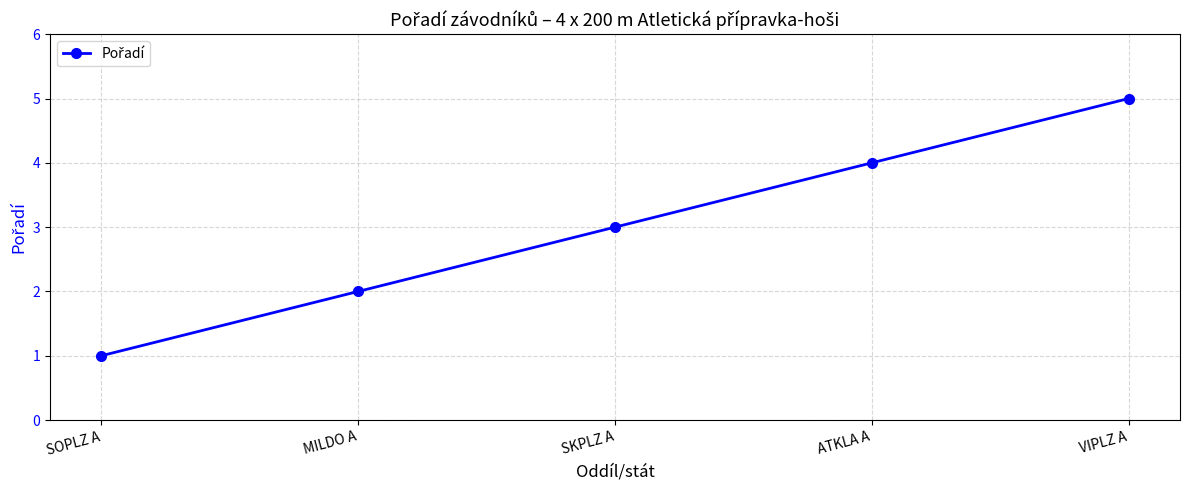

What position from the right is SKPLZ A?

3